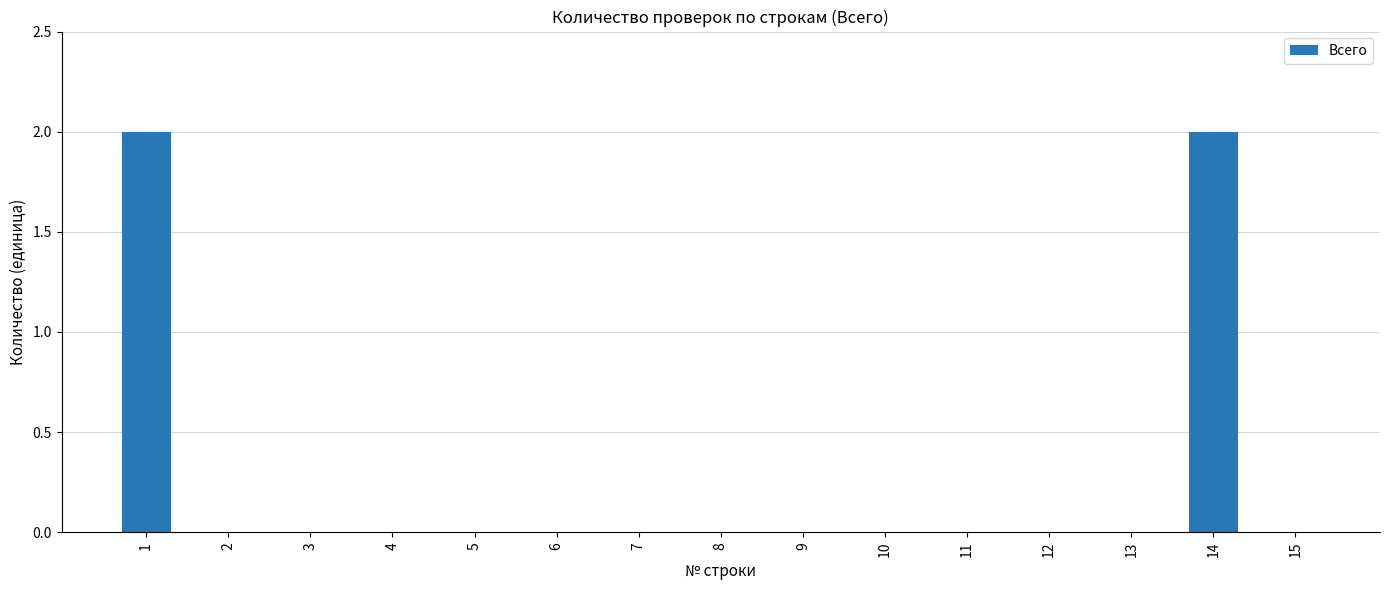

Reading left to right, what are all the values shown in this chart?

1=2	2=0	3=0	4=0	5=0	6=0	7=0	8=0	9=0	10=0	11=0	12=0	13=0	14=2	15=0